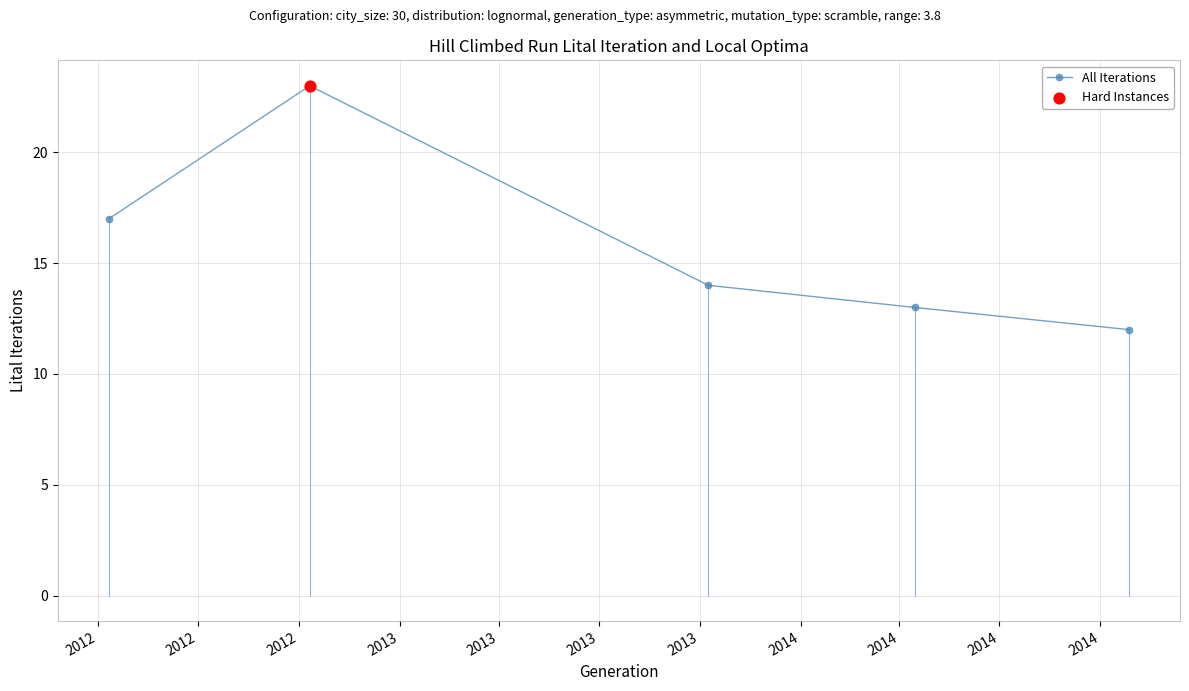

How many points are higher than both their immediate neighbors (excluding endpoints)?

1